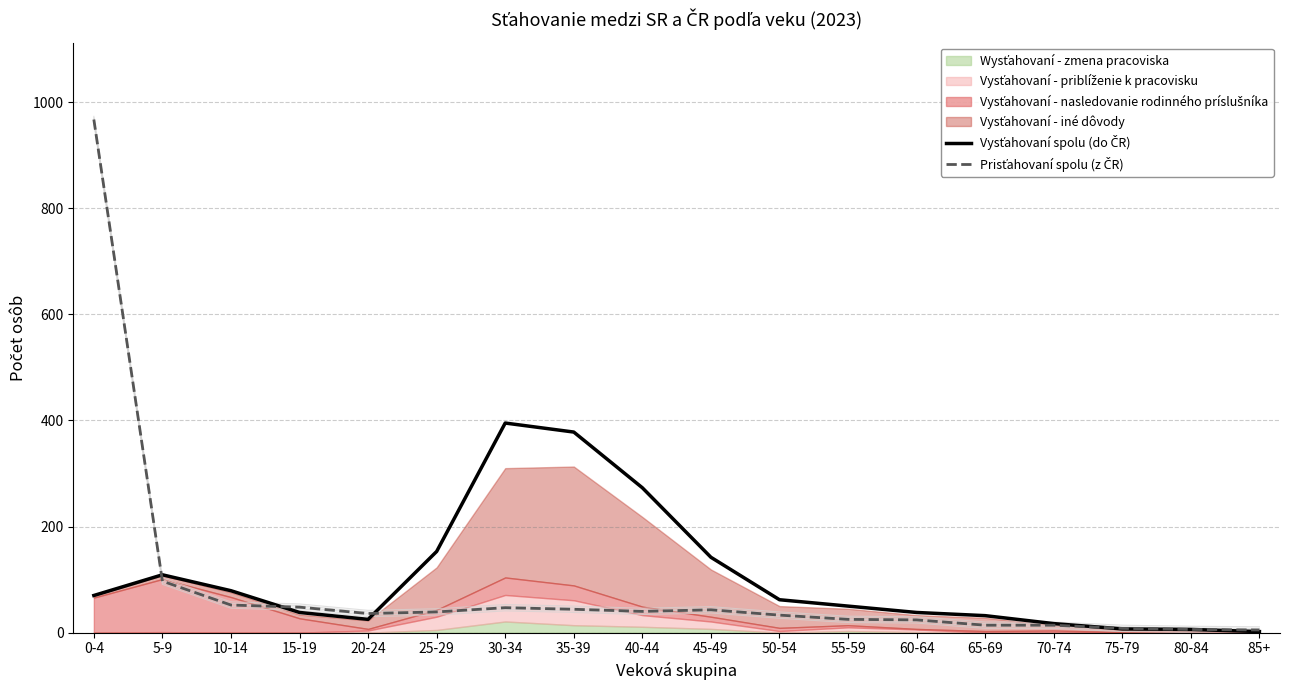

At which category does Vysťahovaní spolu (do ČR) reach its first local valley?

20-24